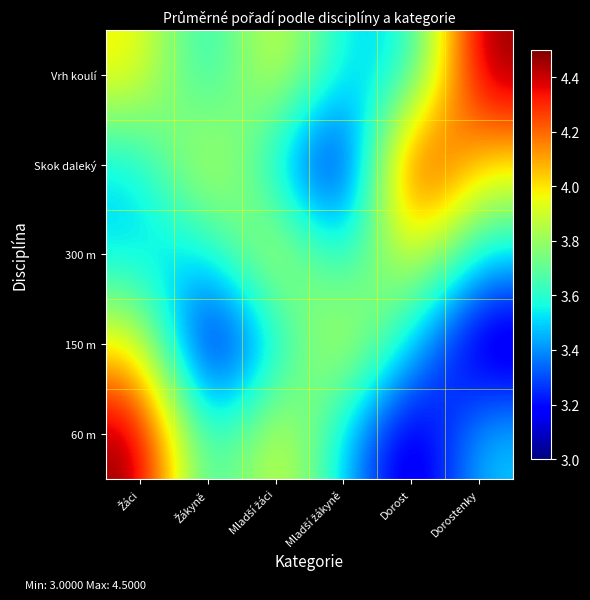

What is the spread (max minus min) of values at Dorostenky?

1.5